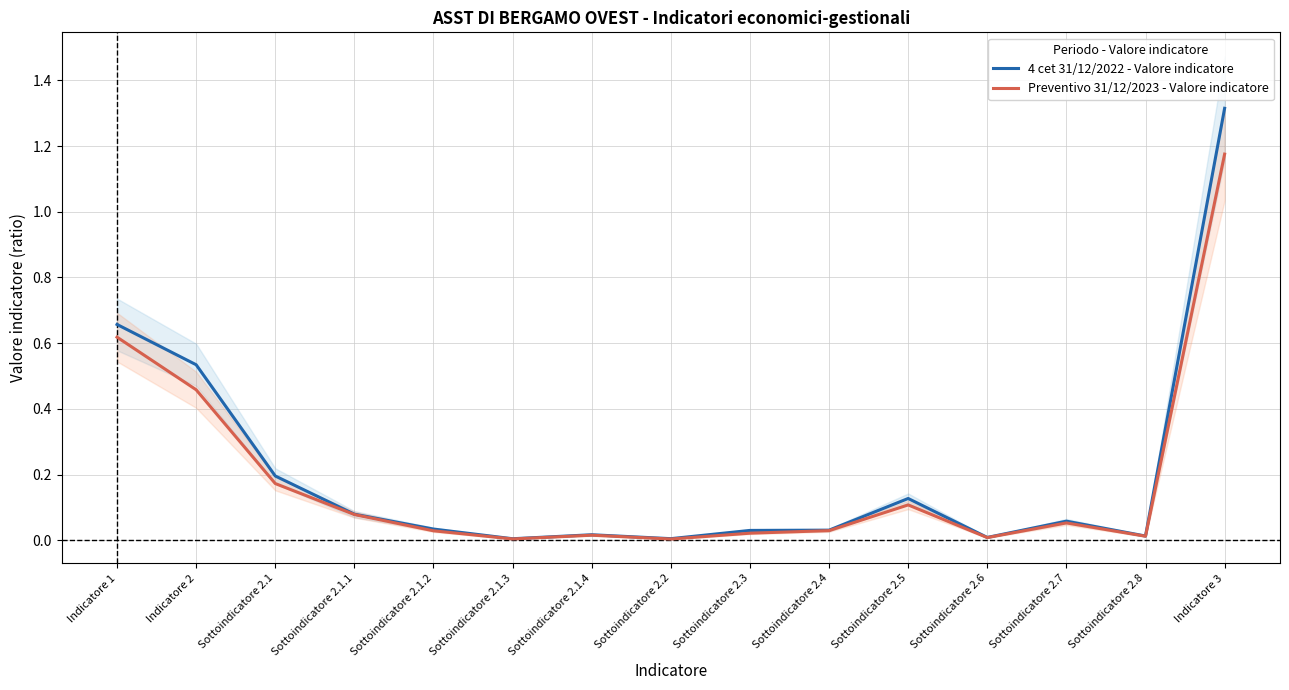

What is the sum of all Preventivo 31/12/2023 - Valore indicatore values?

2.8